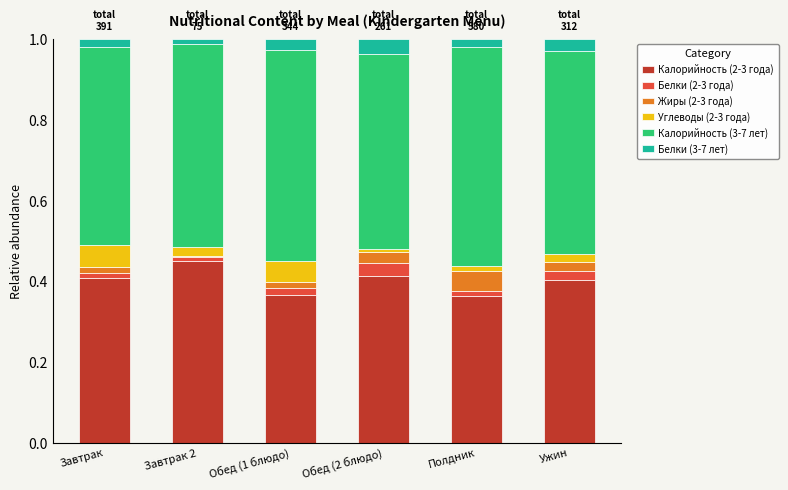

True or false: Калорийность (2-3 года) has a value of 0.4 at Обед (2 блюдо).

True